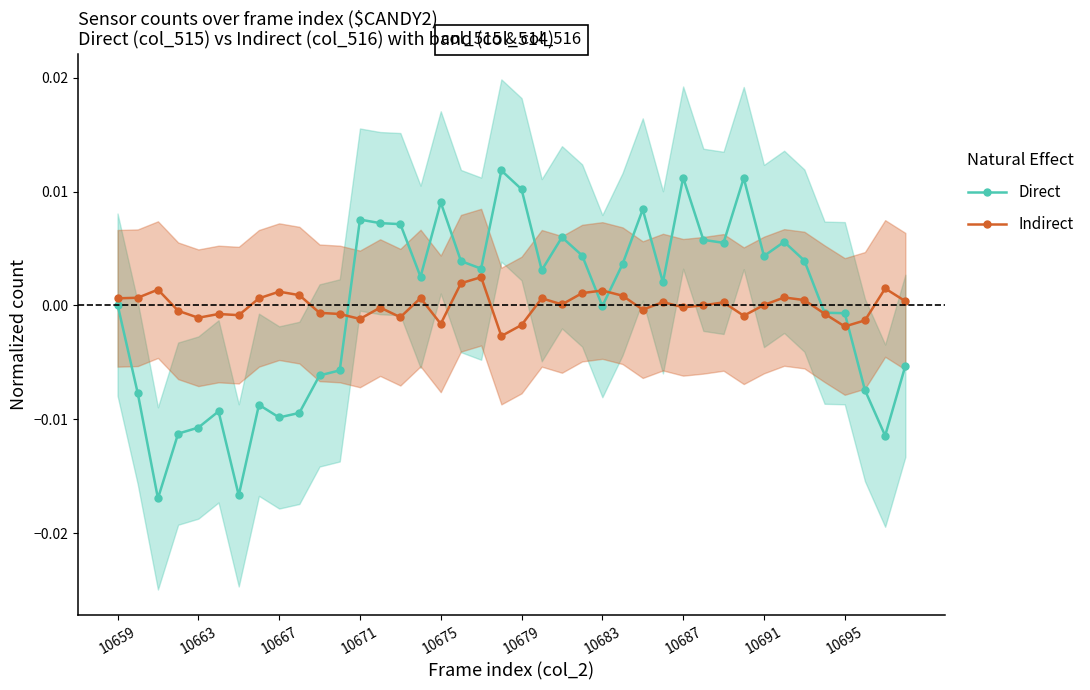

Which series has the widest spread of values?

Direct